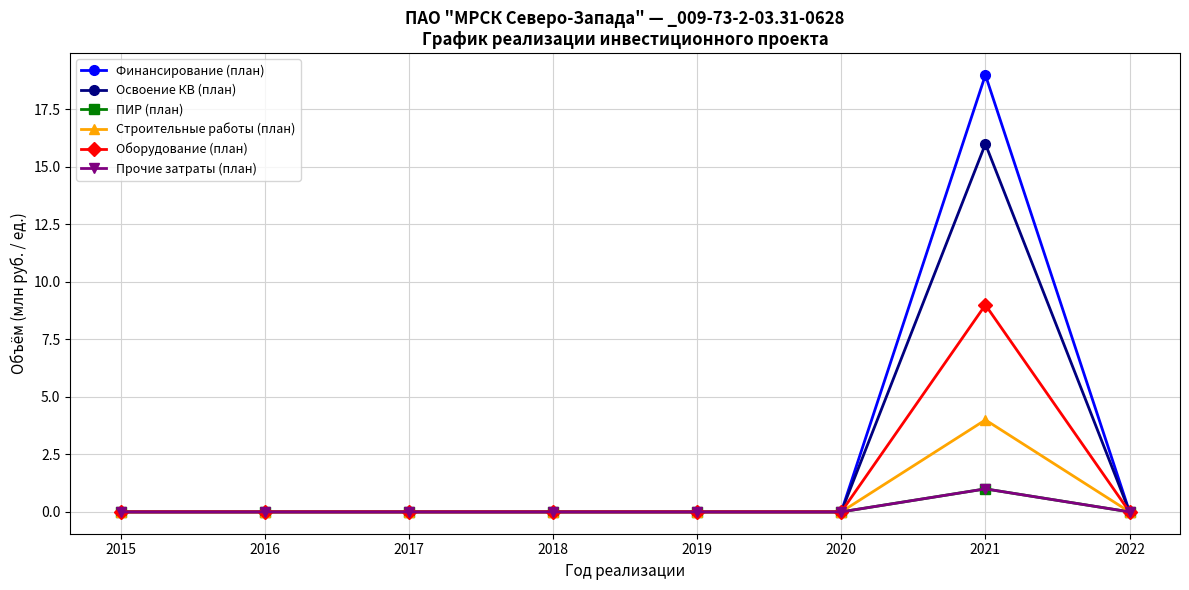

Is it true that Прочие затраты (план) equals 1 at 2017?

False